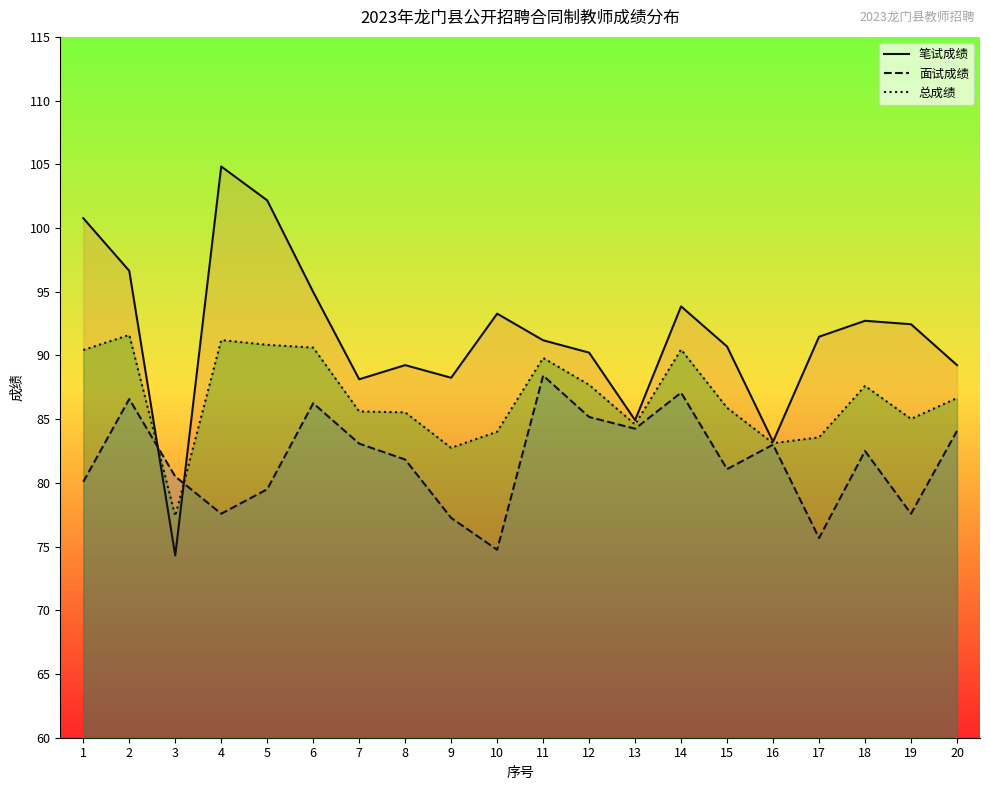

Is it true that 笔试成绩 equals 95.0 at 6?

True